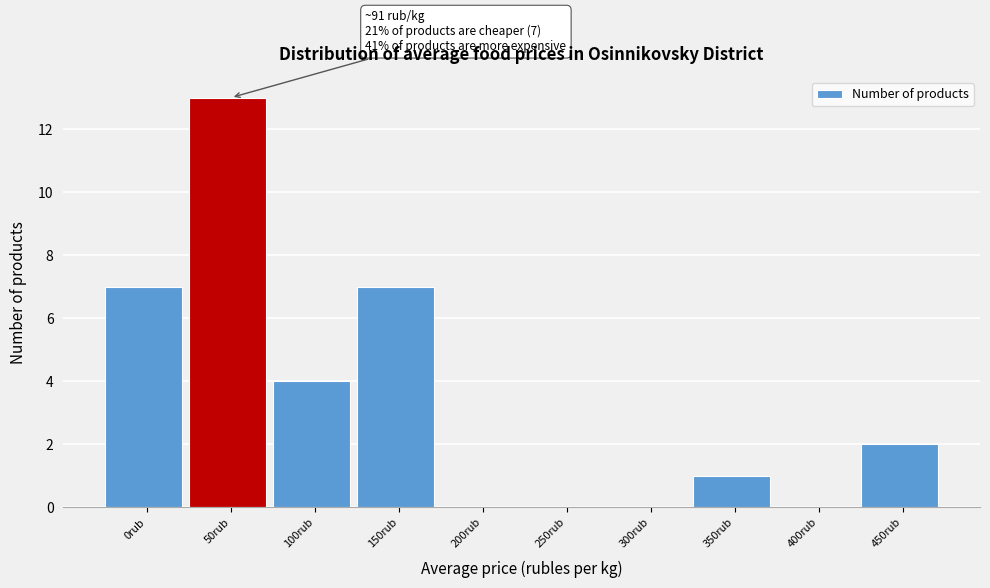

What is the greatest value displayed?

13